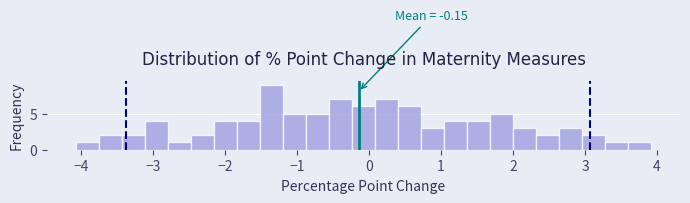

Read against the x-axis, roughly where is the centre of the tallest bar?

-1.4